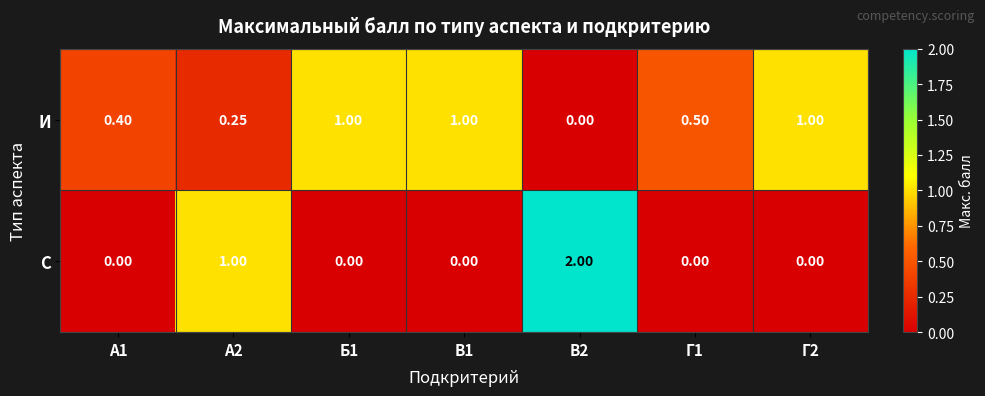

Rank the series by their average value, from highest to lowest.

И, С